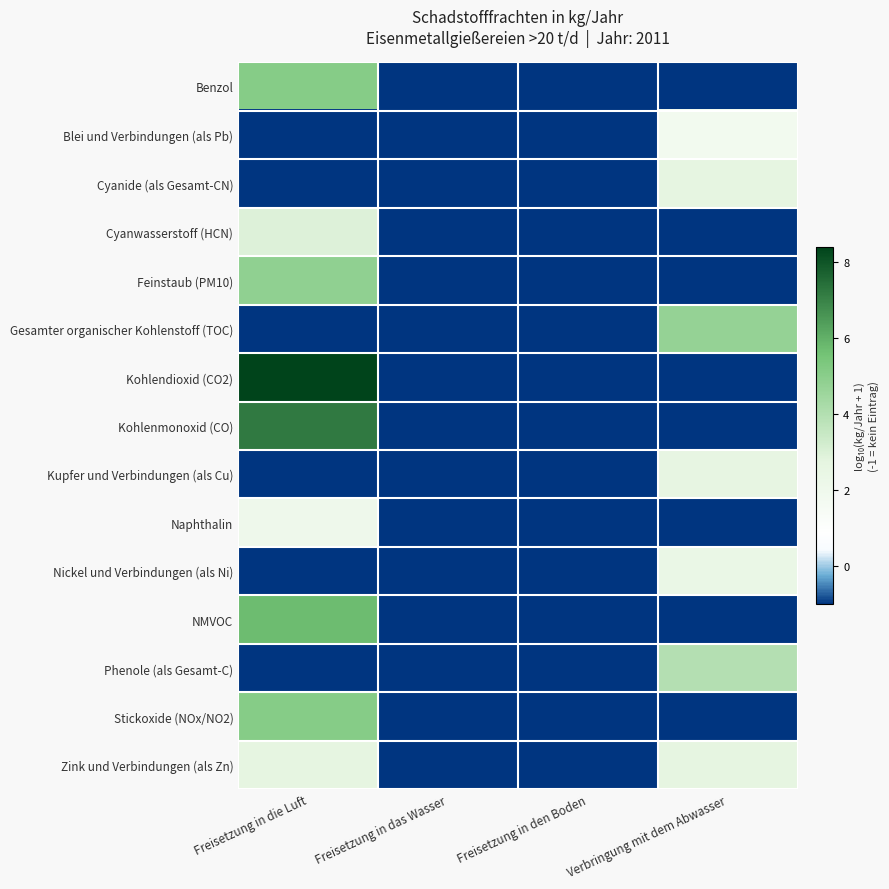

What is the smallest value displayed?

-1.0